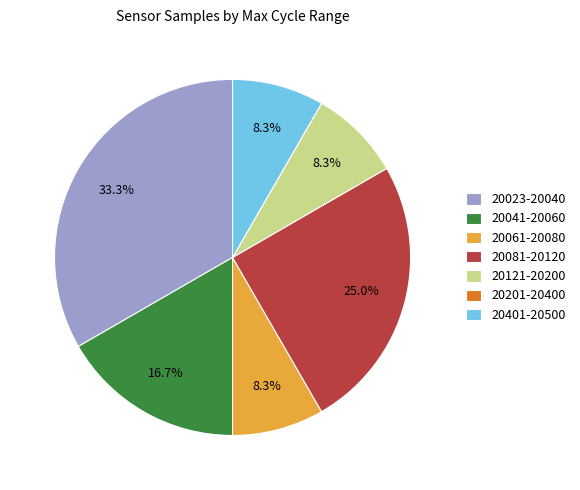

What is the largest slice in the pie chart?

20023-20040